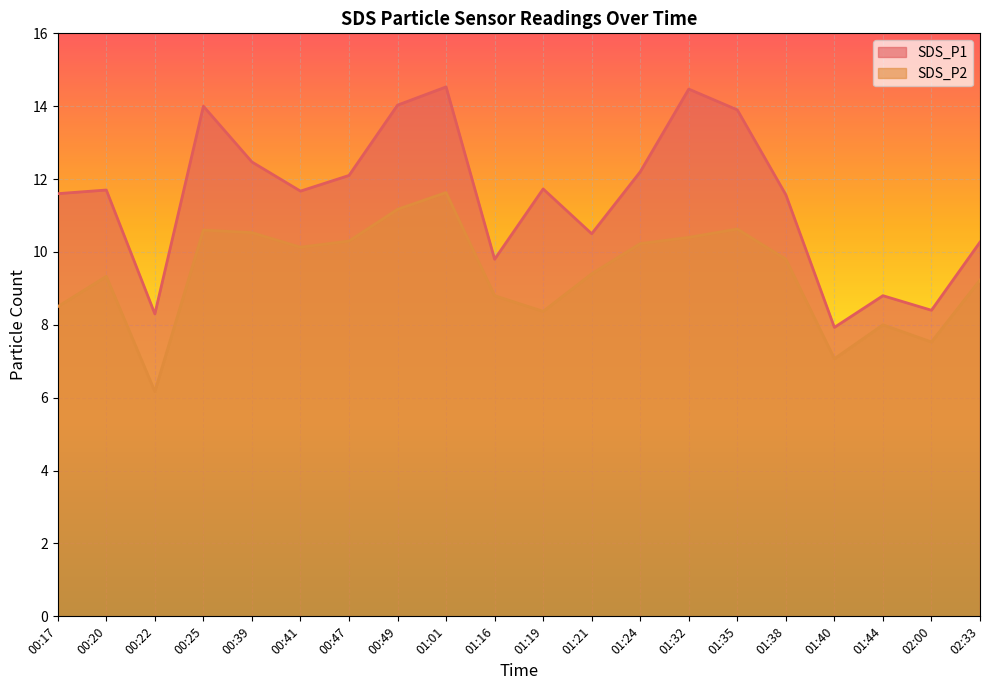

True or false: SDS_P2 has a value of 9.4 at 01:21.

True